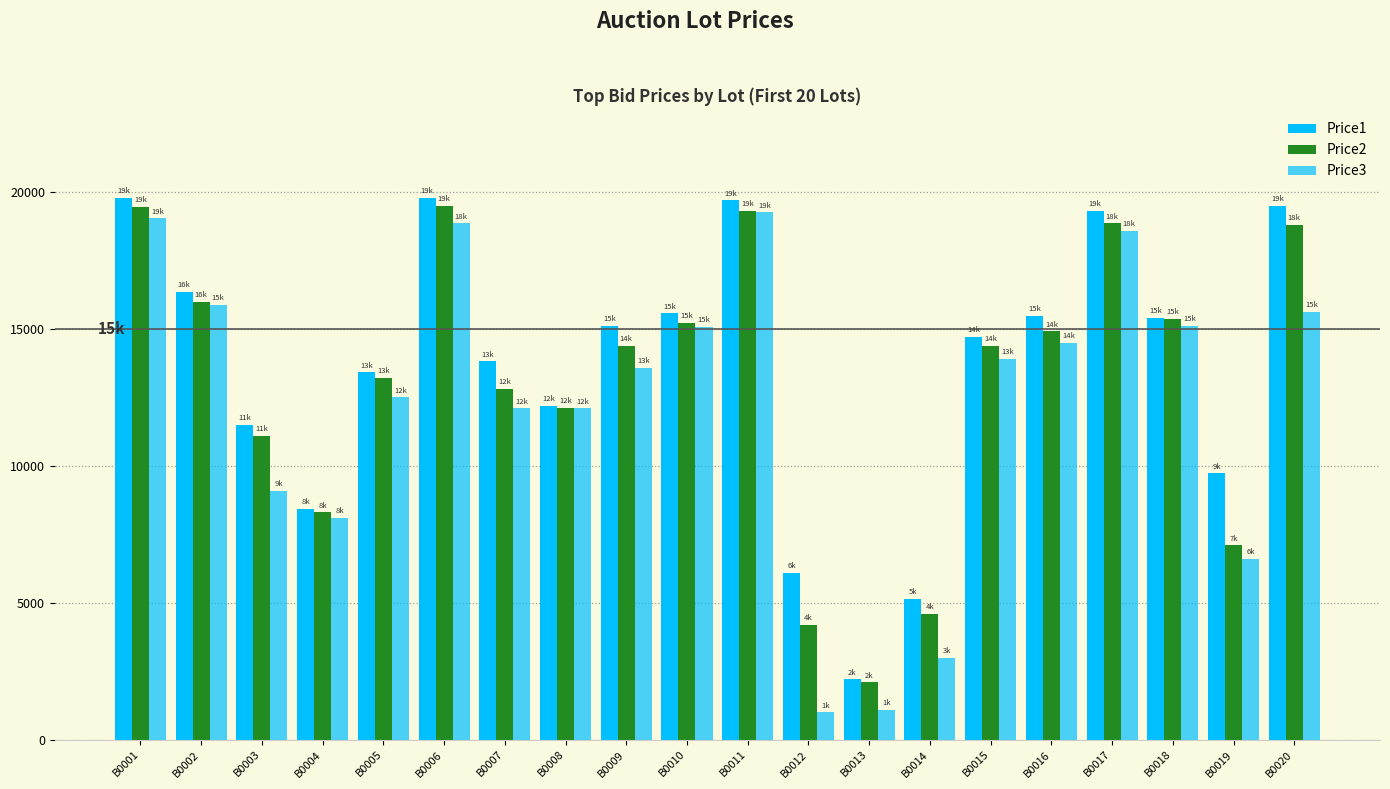

The value of Price2 at B0020 is 18801. True or false?

True